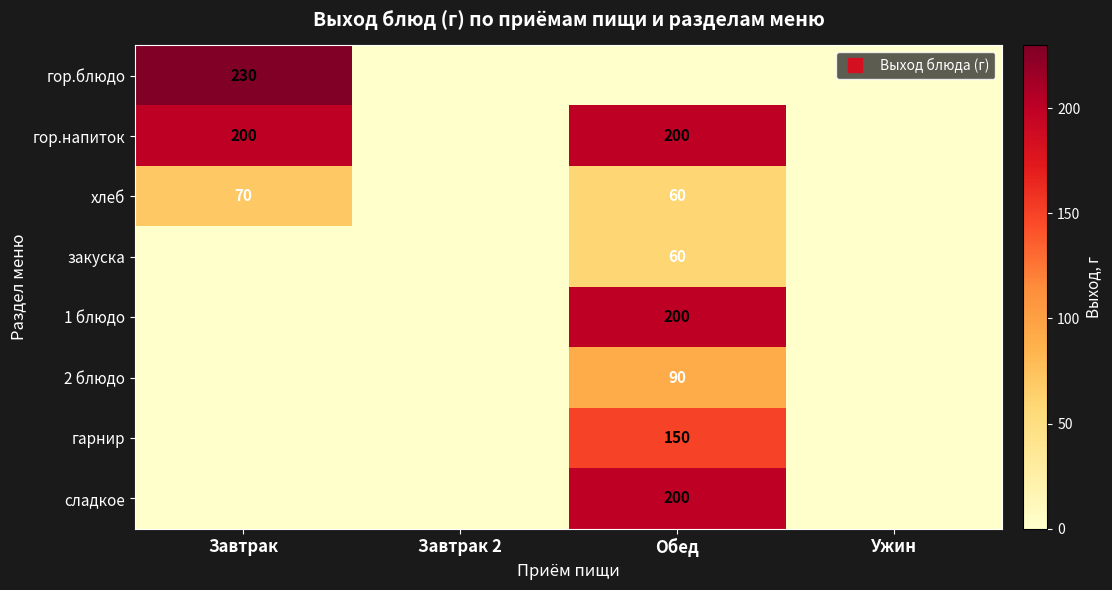

Which series has the largest total across all categories?

гор.напиток